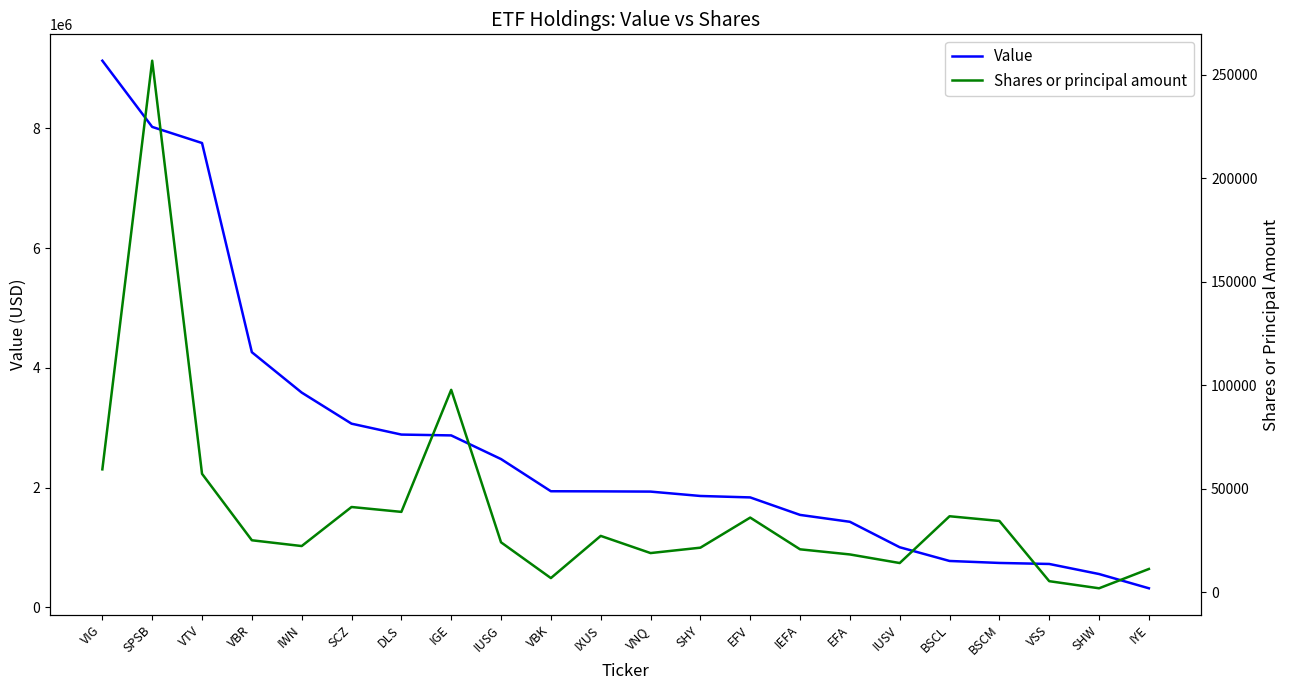

Reading right to left, extract all data points from this chart.

Value: IYE=320000	SHW=558000	VSS=726000	BSCM=743000	BSCL=776000	IUSV=1005000	EFA=1430000	IEFA=1545000	EFV=1837000	SHY=1861000	VNQ=1934000	IXUS=1938000	VBK=1940000	IUSG=2477000	IGE=2872000	DLS=2886000	SCZ=3068000	IWN=3587000	VBR=4261000	VTV=7753000	SPSB=8022000	VIG=9127000
Shares or principal amount: IYE=11323	SHW=1996	VSS=5429	BSCM=34501	BSCL=36775	IUSV=14185	EFA=18334	IEFA=20811	EFV=36127	SHY=21600	VNQ=18999	IXUS=27291	VBK=6924	IUSG=24187	IGE=97800	DLS=38880	SCZ=41235	IWN=22385	VBR=25176	VTV=57271	SPSB=256691	VIG=59420